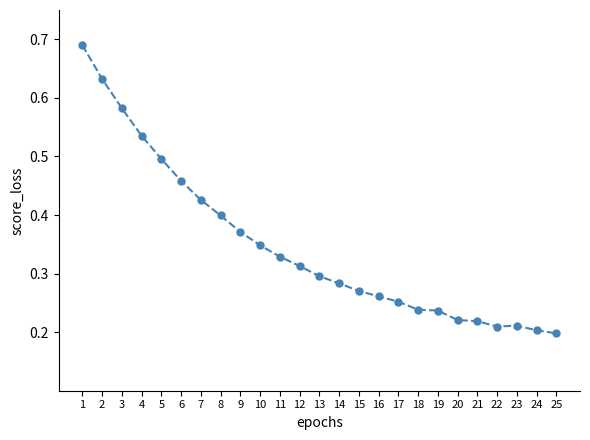

What is the sum of all values?

8.7